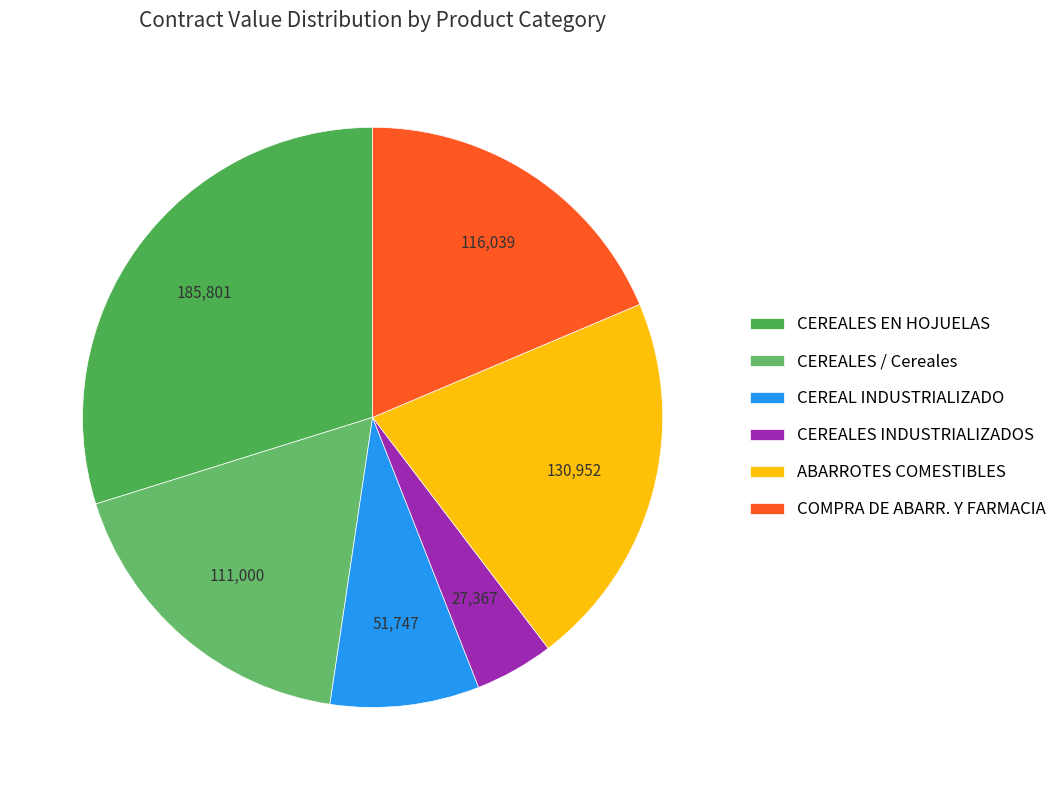

Count the number of slices in the pie.

6